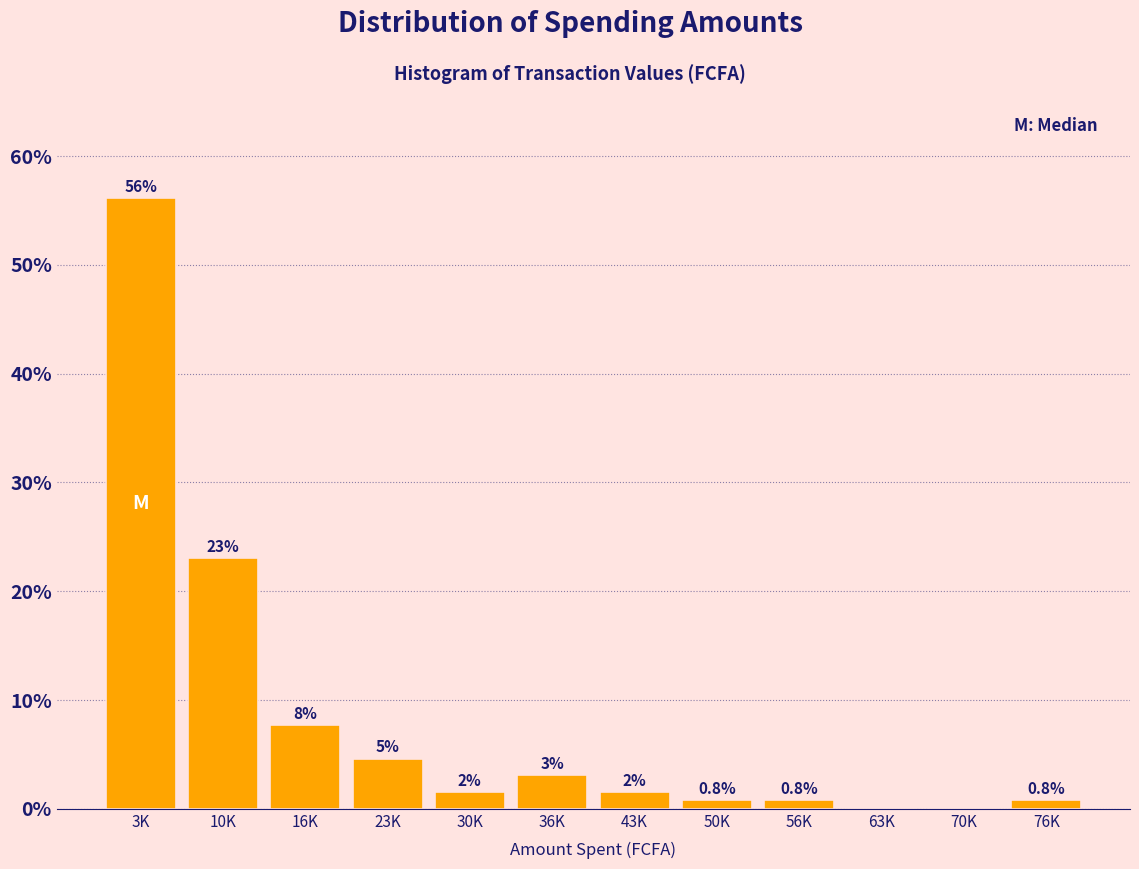

The value at 63K is 0.0. True or false?

True